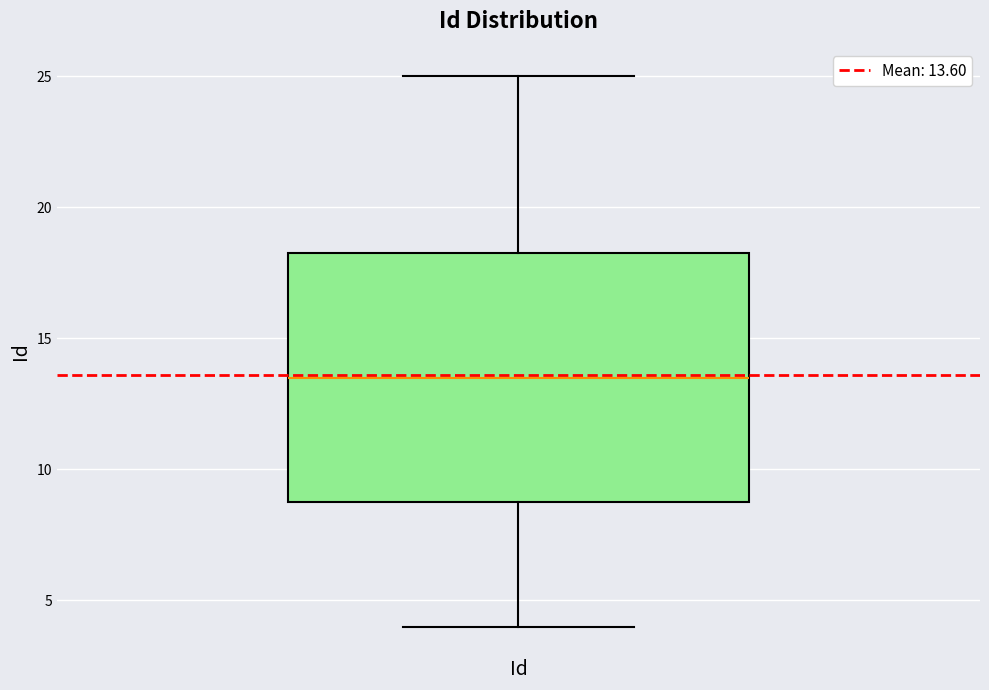

Read this box plot against the y-axis: the position of the median line, the range covered by the box, and the ends of both whiskers. The values are not printed on the chart, so give them approximately, as read against the axis.

median 13.5, box 9.0 to 18.5, whiskers 4.0 to 25.0